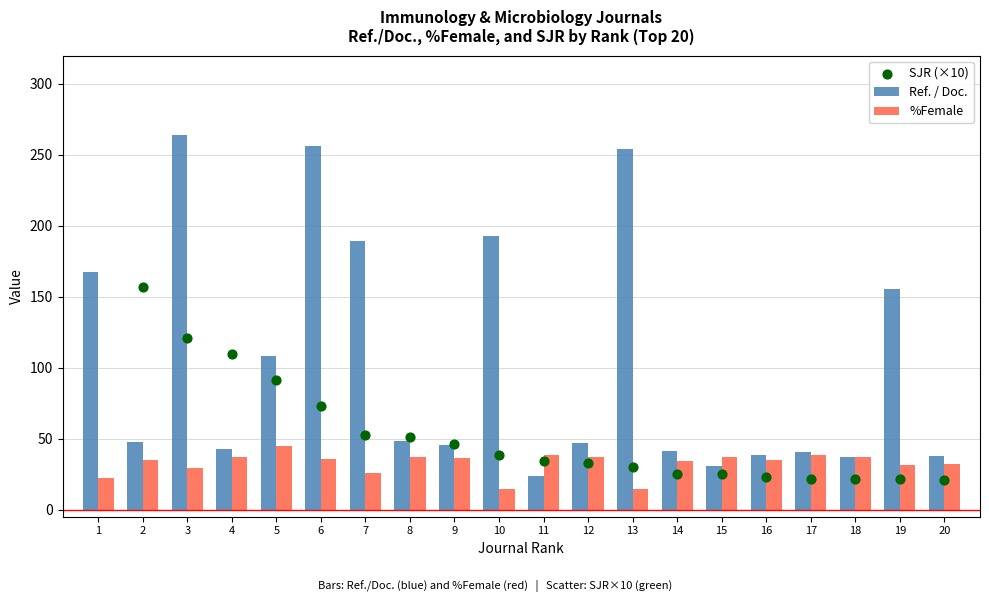

Which series reaches the maximum Y coordinate?

SJR (×10)